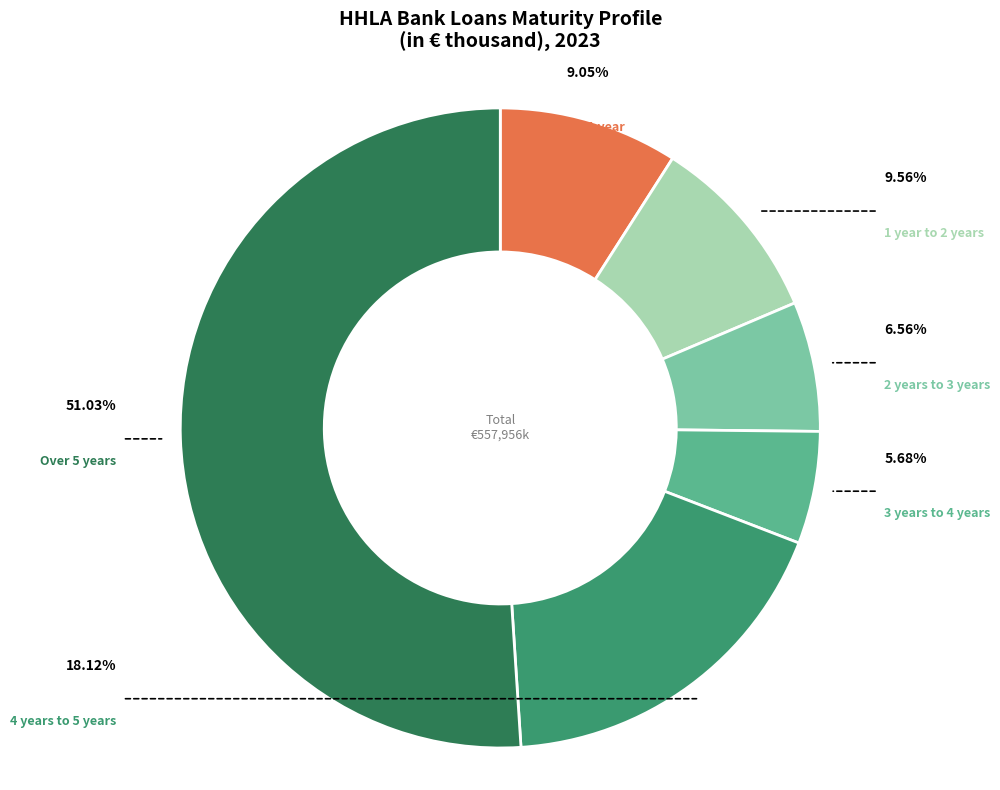

Does 2 years to 3 years represent more than half of the total?

No